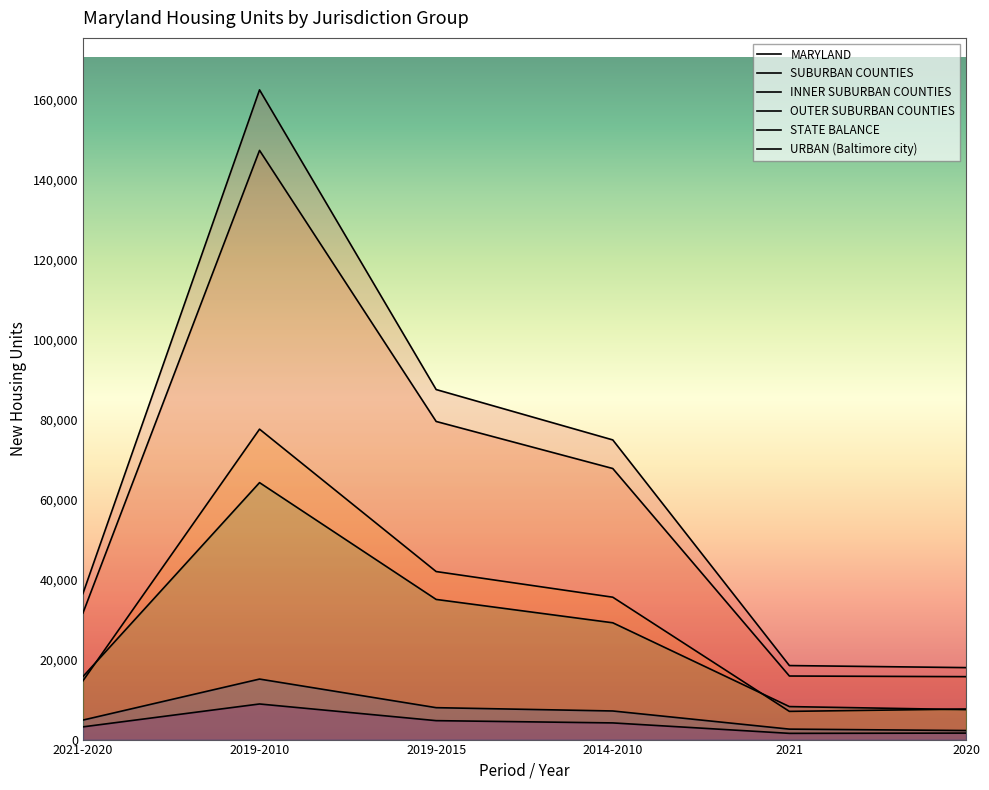

What is the minimum value for INNER SUBURBAN COUNTIES?

7047